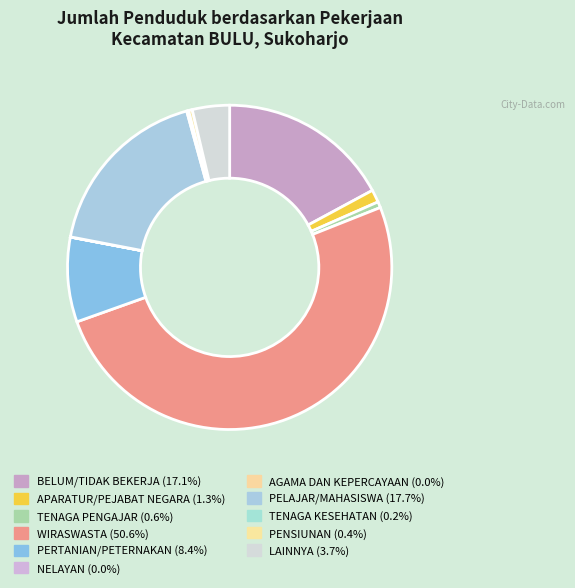

Is it true that WIRASWASTA is 51% of the pie?

True